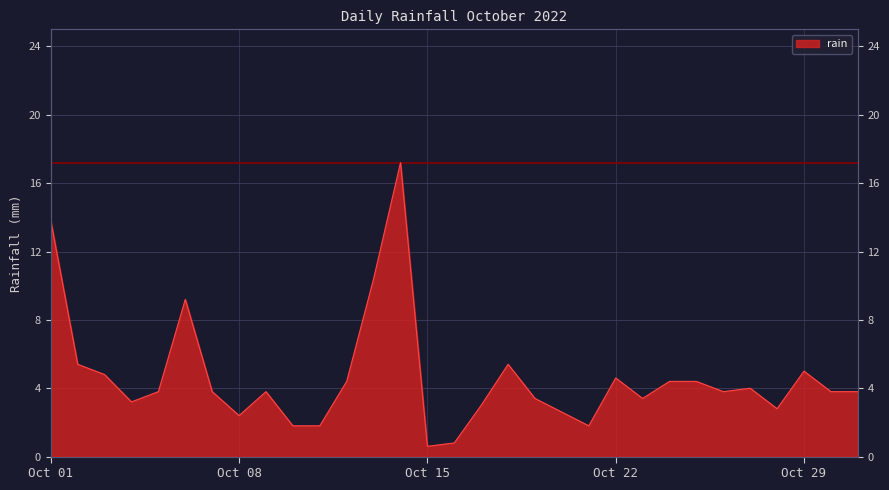

Which label corresponds to the smallest value in the chart?

Oct 15